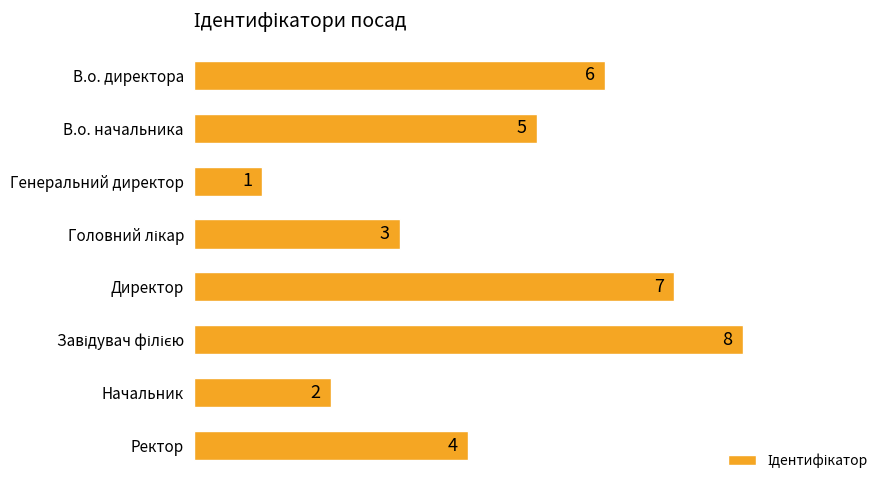

True or false: the data shows 0 at Начальник.

False